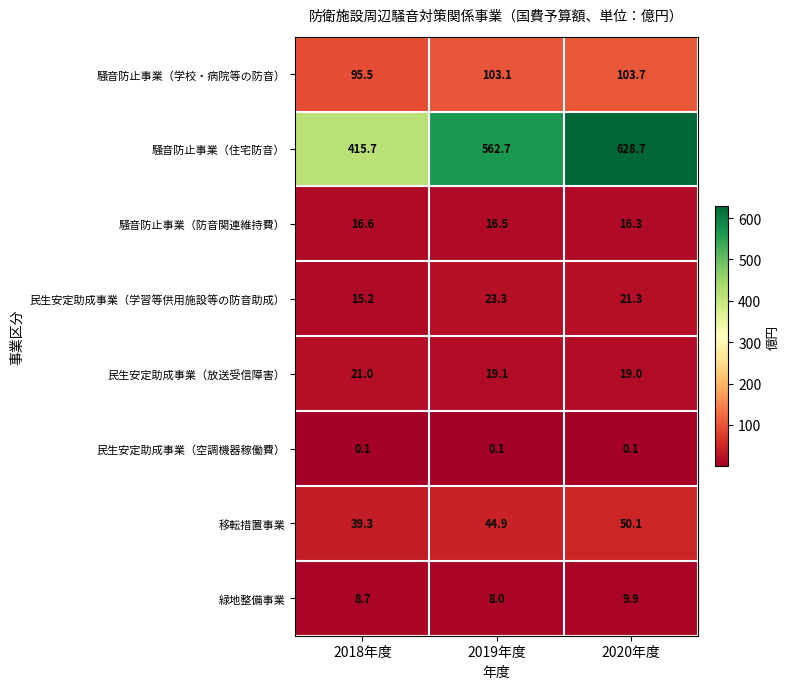

What is the spread (max minus min) of values at 2020年度?

628.6